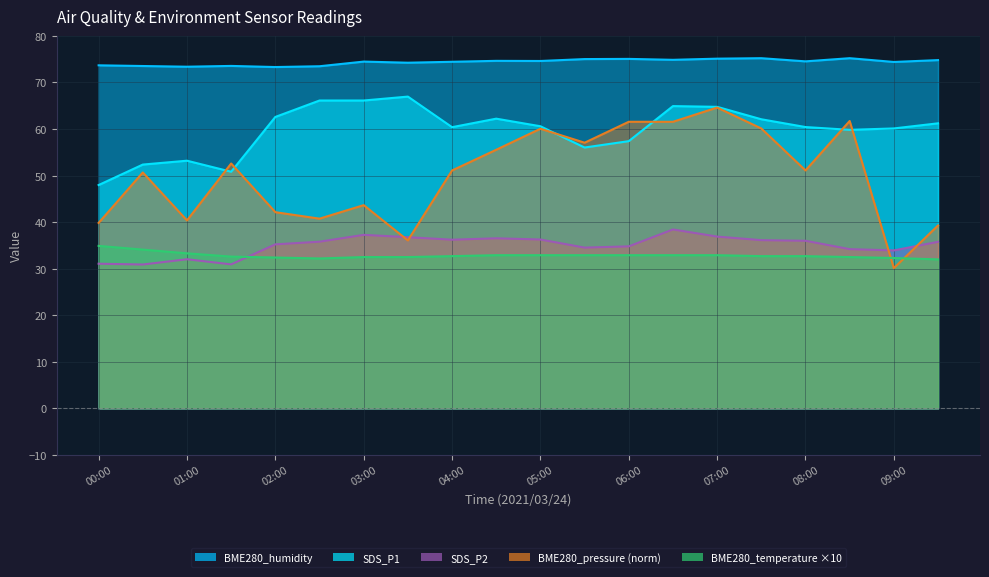

Reading left to right, what are all the values shown in this chart?

BME280_pressure: 00:00=39.8	00:30=50.7	01:00=40.4	01:30=52.6	02:00=42.1	02:30=40.7	03:00=43.7	03:30=36.1	04:00=51.1	04:30=55.6	05:00=60.1	05:30=57.1	06:00=61.6	06:30=61.6	07:00=64.6	07:30=60.1	08:00=51.1	08:30=61.7	09:00=30.1	09:30=39.3
SDS_P1: 00:00=48.0	00:30=52.4	01:00=53.2	01:30=50.8	02:00=62.6	02:30=66.1	03:00=66.1	03:30=67.0	04:00=60.4	04:30=62.2	05:00=60.6	05:30=56.0	06:00=57.4	06:30=64.9	07:00=64.8	07:30=62.1	08:00=60.4	08:30=59.8	09:00=60.1	09:30=61.2
SDS_P2: 00:00=31.1	00:30=30.9	01:00=32.0	01:30=30.9	02:00=35.2	02:30=35.8	03:00=37.3	03:30=36.8	04:00=36.2	04:30=36.5	05:00=36.3	05:30=34.5	06:00=34.8	06:30=38.4	07:00=36.9	07:30=36.1	08:00=36.0	08:30=34.2	09:00=33.9	09:30=35.8
BME280_humidity: 00:00=73.7	00:30=73.5	01:00=73.4	01:30=73.6	02:00=73.3	02:30=73.5	03:00=74.5	03:30=74.2	04:00=74.5	04:30=74.7	05:00=74.6	05:30=75.0	06:00=75.1	06:30=74.9	07:00=75.1	07:30=75.2	08:00=74.5	08:30=75.2	09:00=74.4	09:30=74.8
BME280_temperature: 00:00=34.9	00:30=34.1	01:00=33.3	01:30=32.6	02:00=32.4	02:30=32.2	03:00=32.5	03:30=32.5	04:00=32.7	04:30=32.9	05:00=32.9	05:30=32.9	06:00=32.9	06:30=32.9	07:00=32.9	07:30=32.7	08:00=32.7	08:30=32.5	09:00=32.3	09:30=32.0